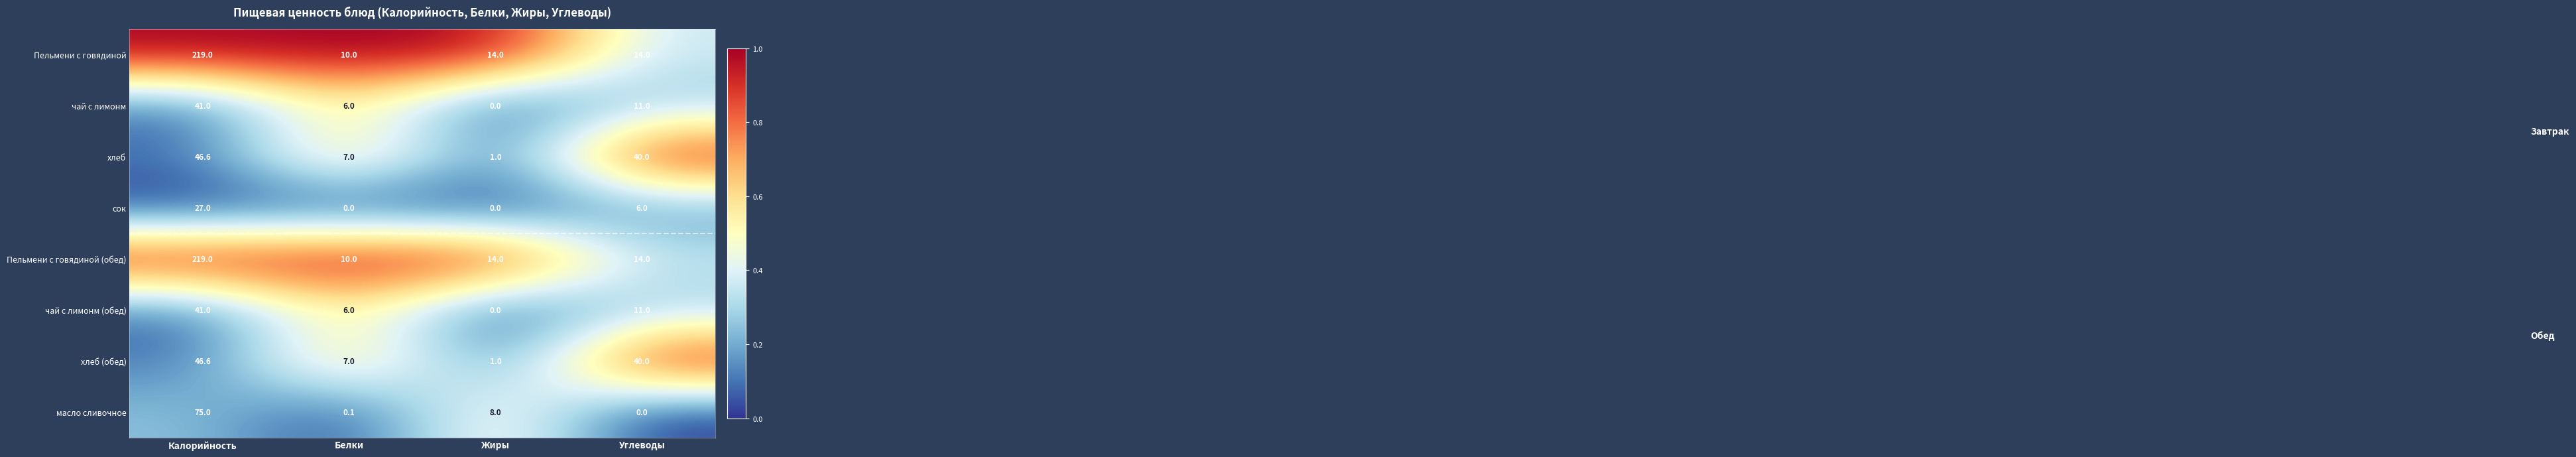

At which label is сок closest to 13?

Углеводы